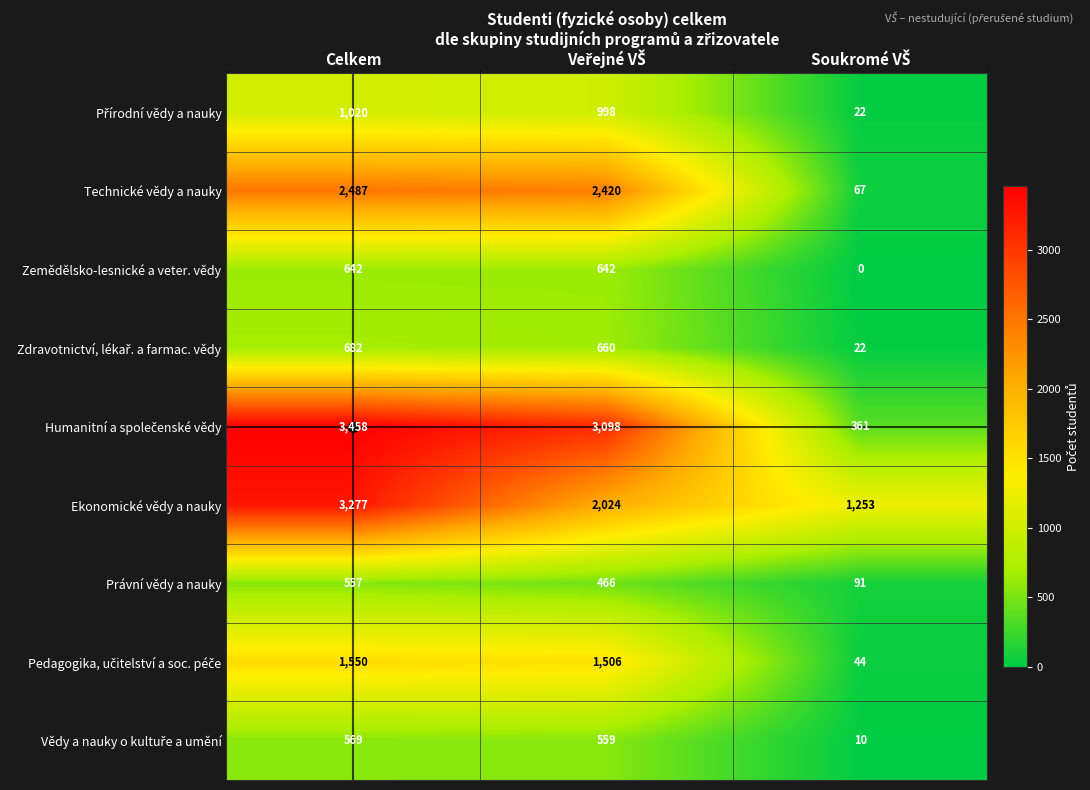

At which category is the sum across all series the highest?

Celkem